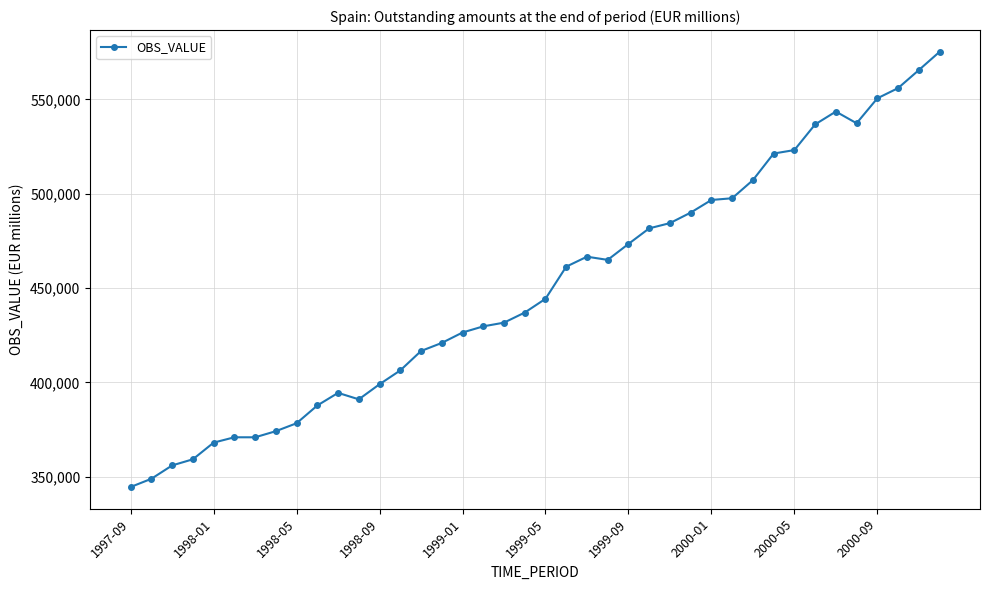

What is the maximum value shown in the chart?

575168